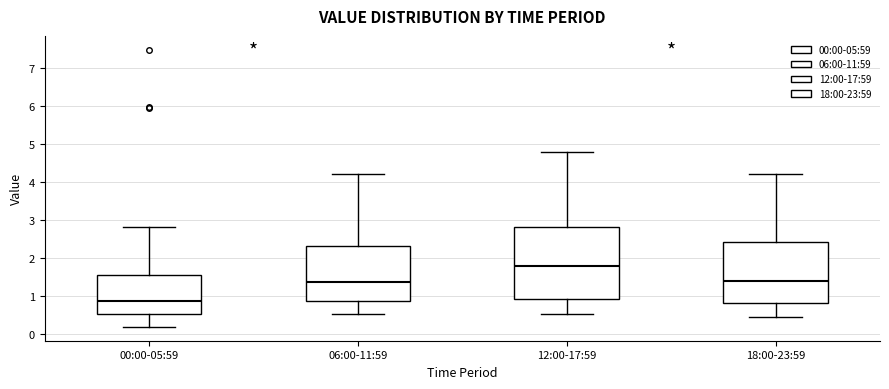

Which box is the tallest, from its lower edge to its upper edge?

12:00-17:59